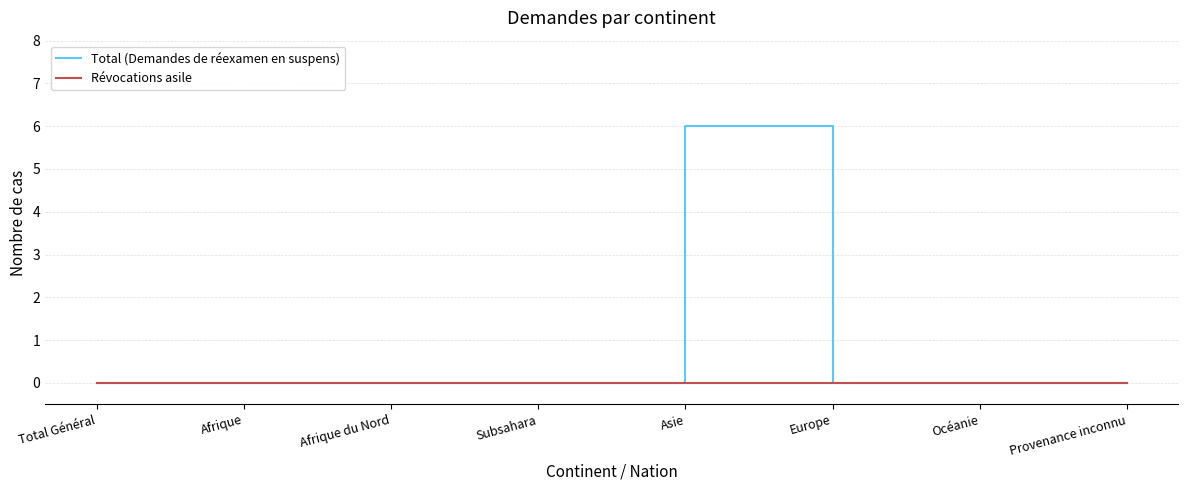

List the series in order of their overall mean, highest first.

Total (Demandes de réexamen en suspens), Révocations asile